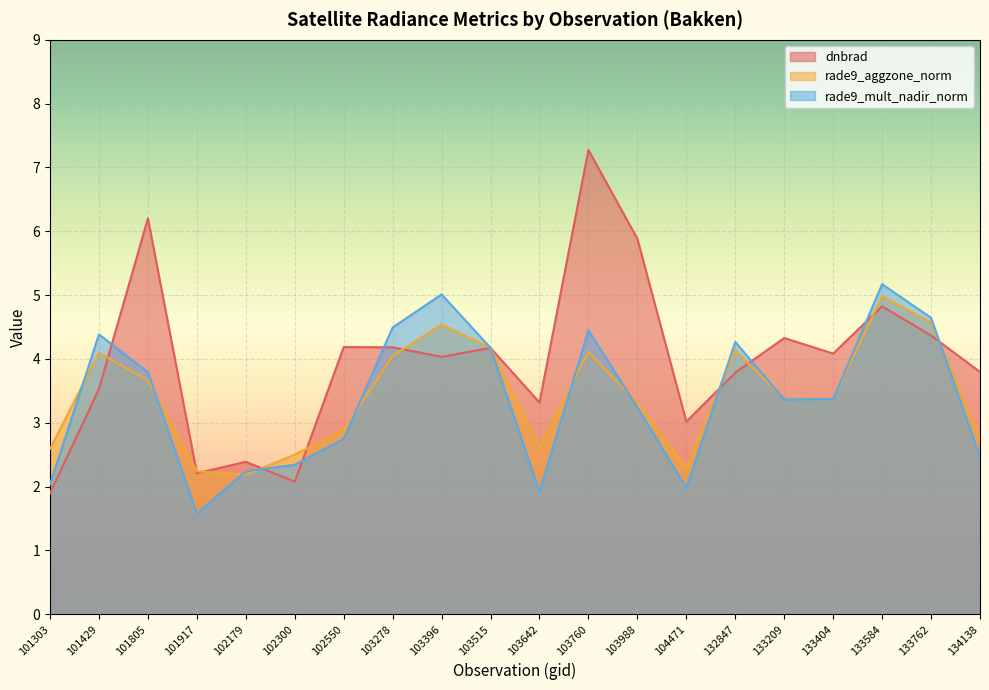

The value of rade9_aggzone_norm at 101429 is 2.5. True or false?

False